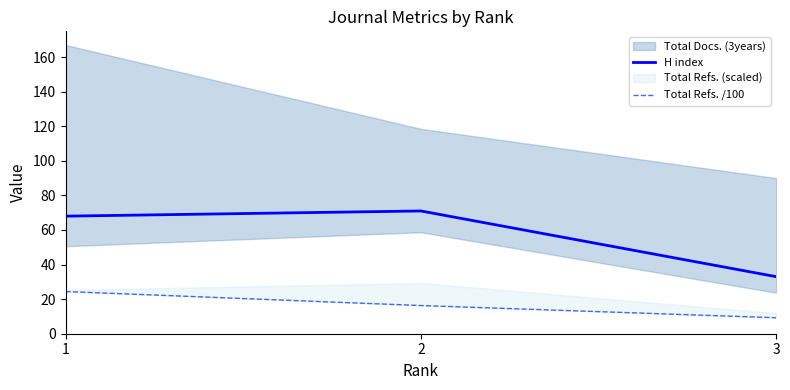

Is it true that Total Refs. /100 equals 12.7 at 3?

False